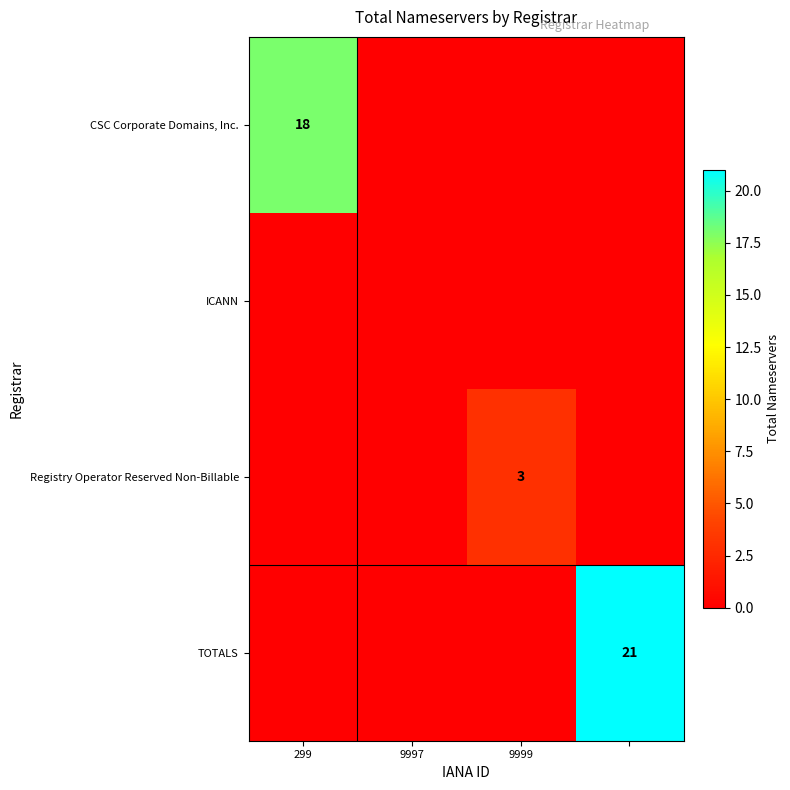

Count the number of data series in this chart.

4